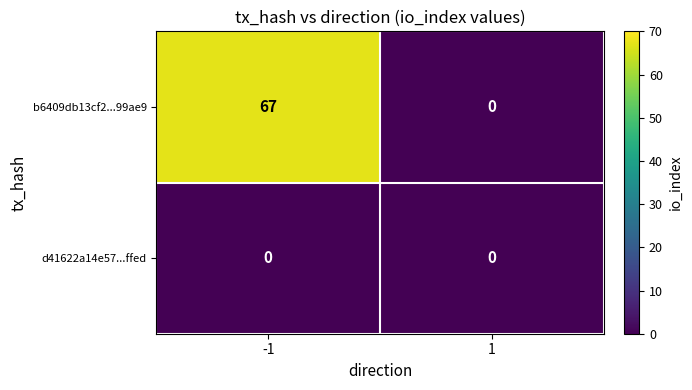

Reading left to right, list all the values displayed in this chart.

b6409db13cf2...99ae9: -1=67	1=0
d41622a14e57...ffed: -1=0	1=0